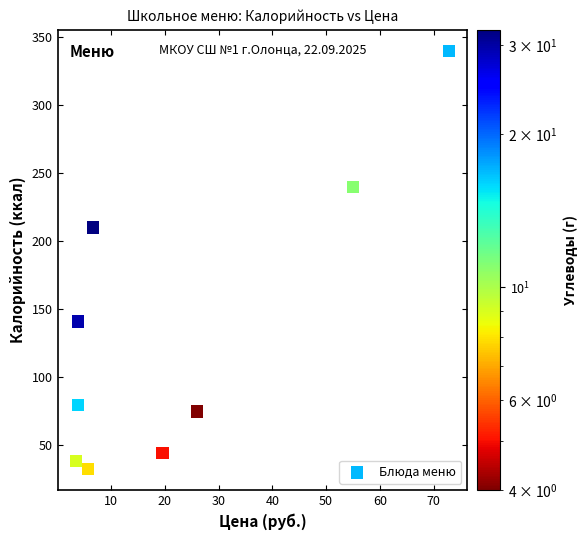

What Y value in the scatter plot is closest to 186?

209.8